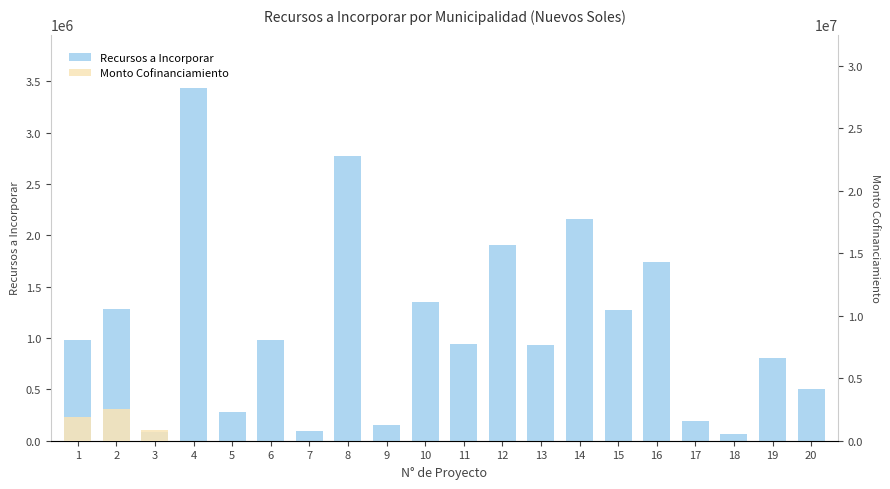

What is the change in value from 3 to 17?

+108477